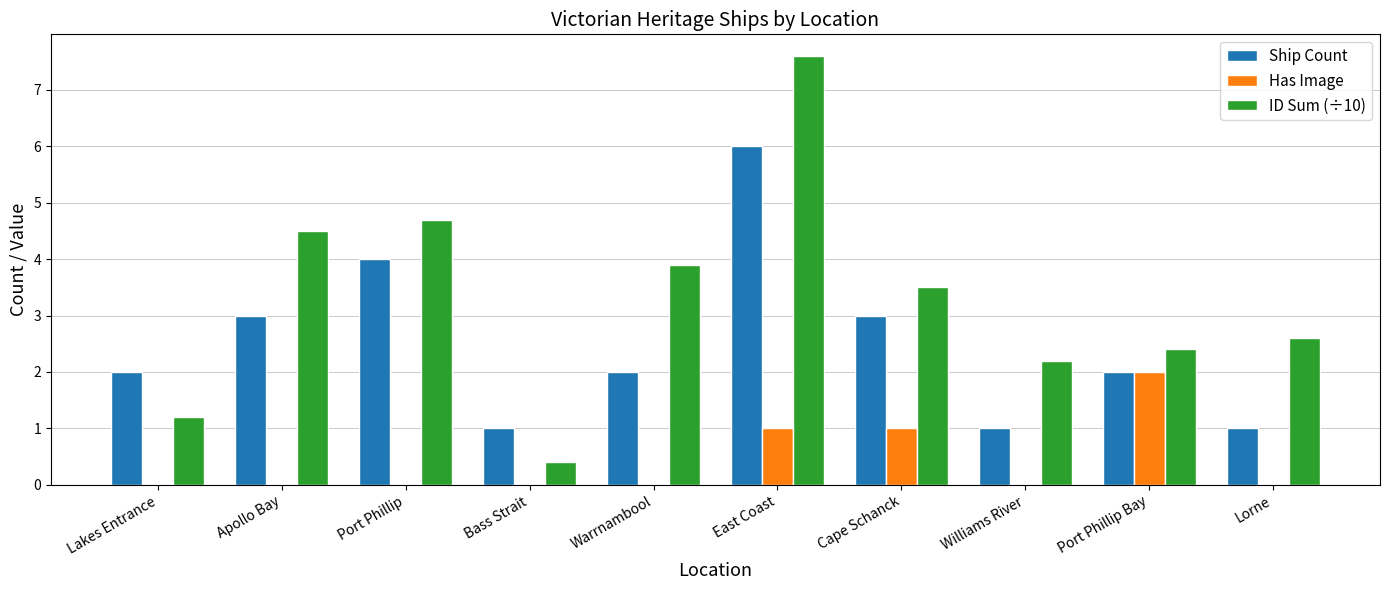

True or false: Has Image has a value of 0.0 at Bass Strait.

True